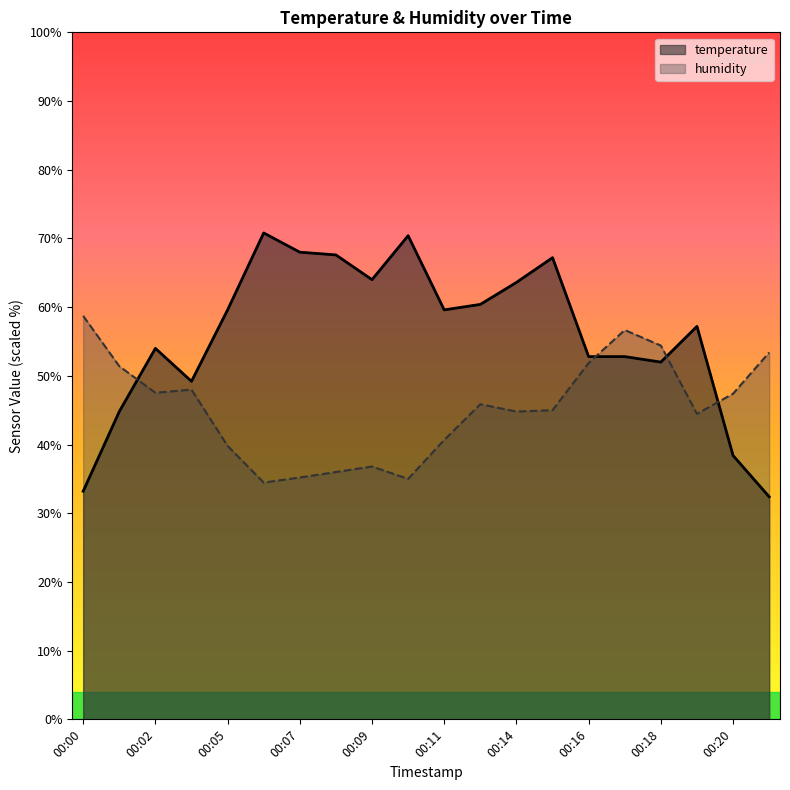

Which category has the lowest value across all series?

00:22